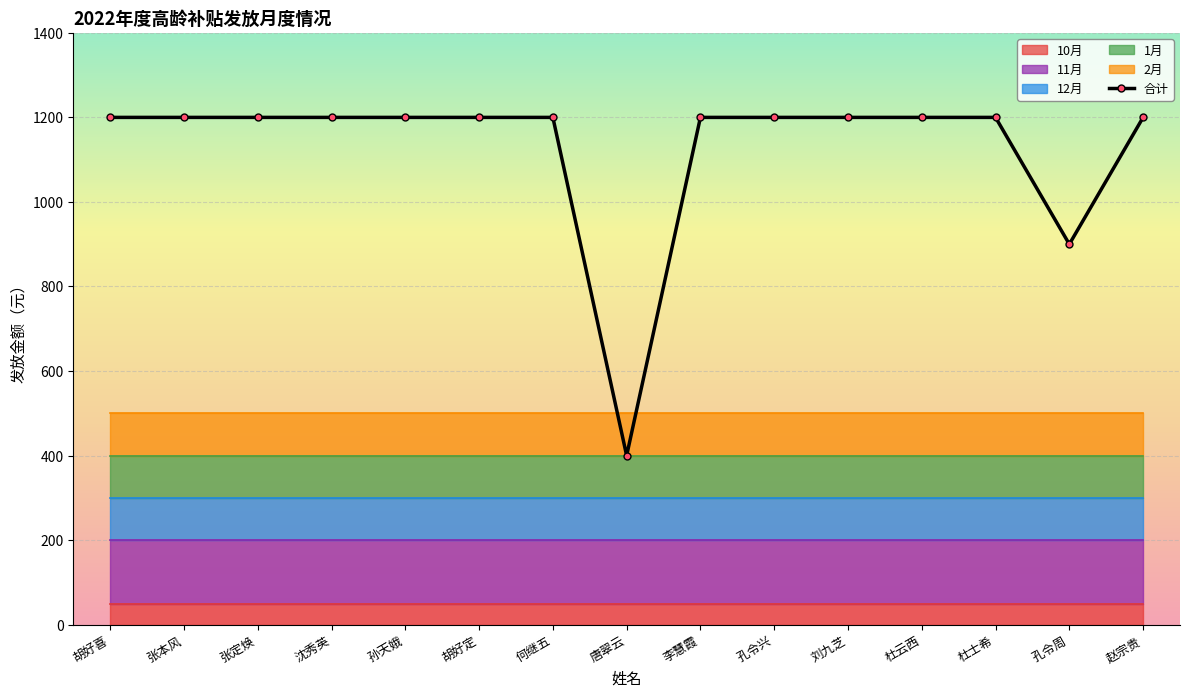

How many values in the 合计 series are below 1200?

2